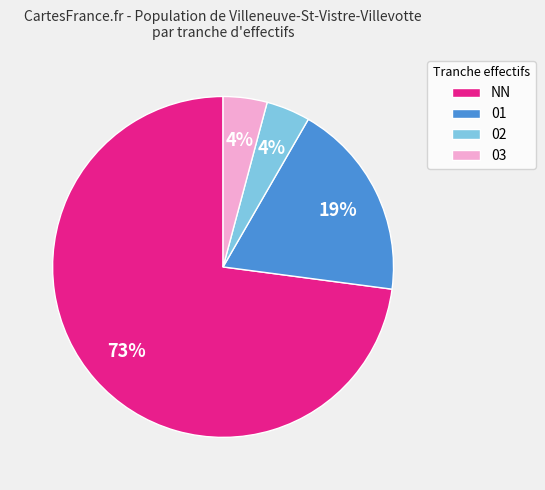

Approximately how many times larger is the value at 02 compared to 03?

1.0